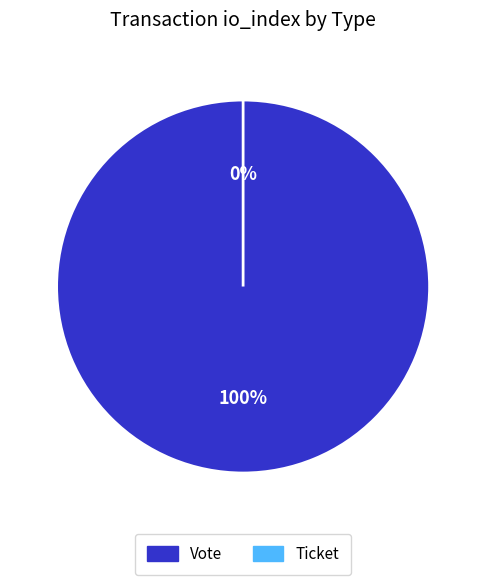

Combined, what portion of the pie is Ticket and Vote?

100.0%